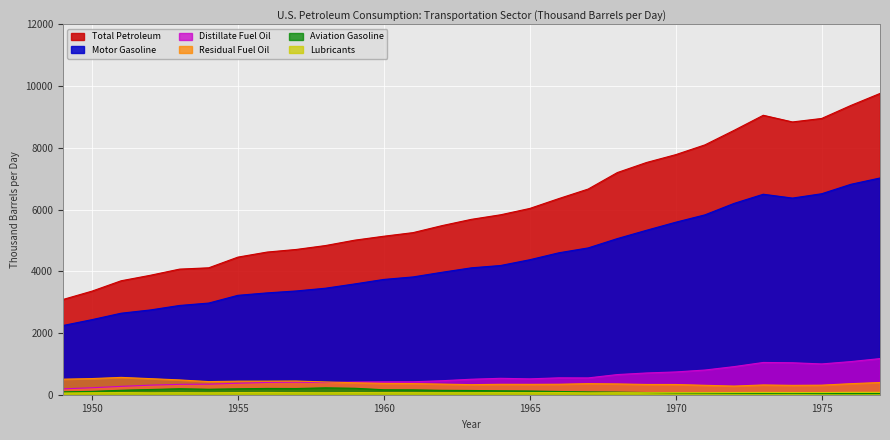

What is the average value of the Total Petroleum series?

6116.8